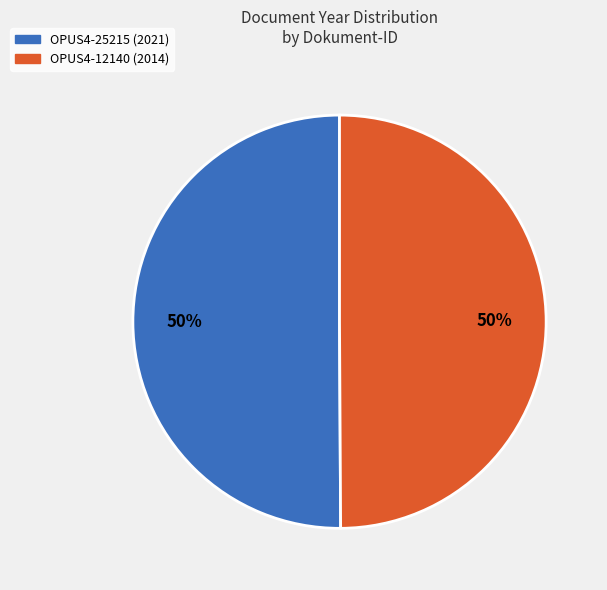

What percentage is the OPUS4-12140 (2014) slice, to the nearest percent?

50%